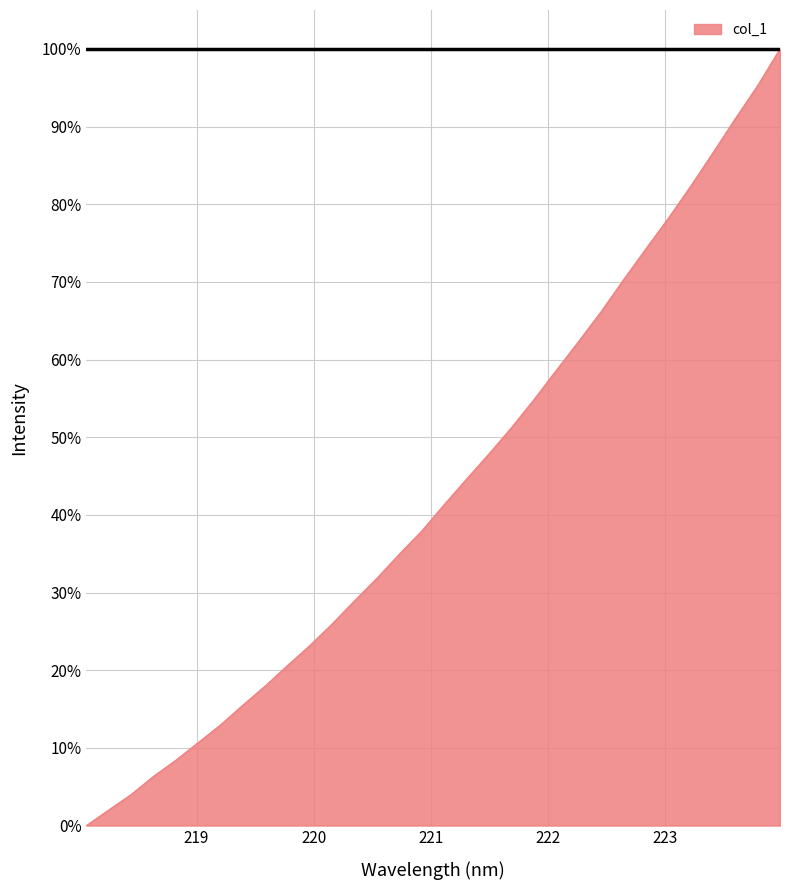

Does the chart have visible grid lines?

Yes